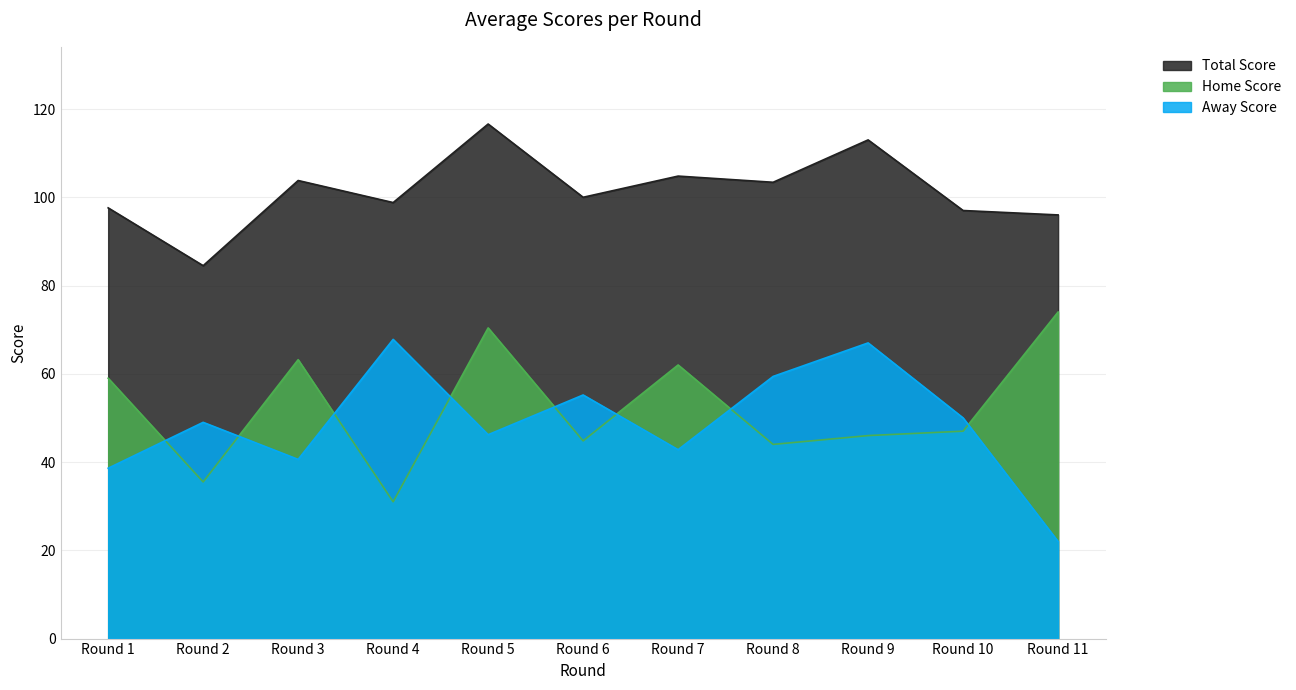

How many times do Home Score and Away Score cross each other?

8